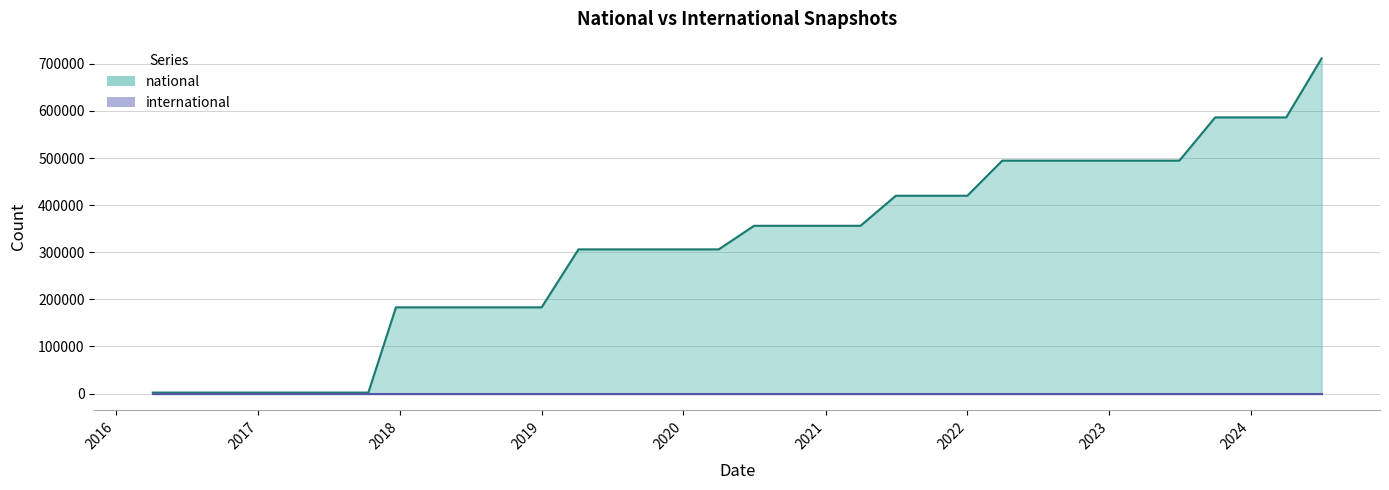

Does the chart display data point markers on the line(s)?

No